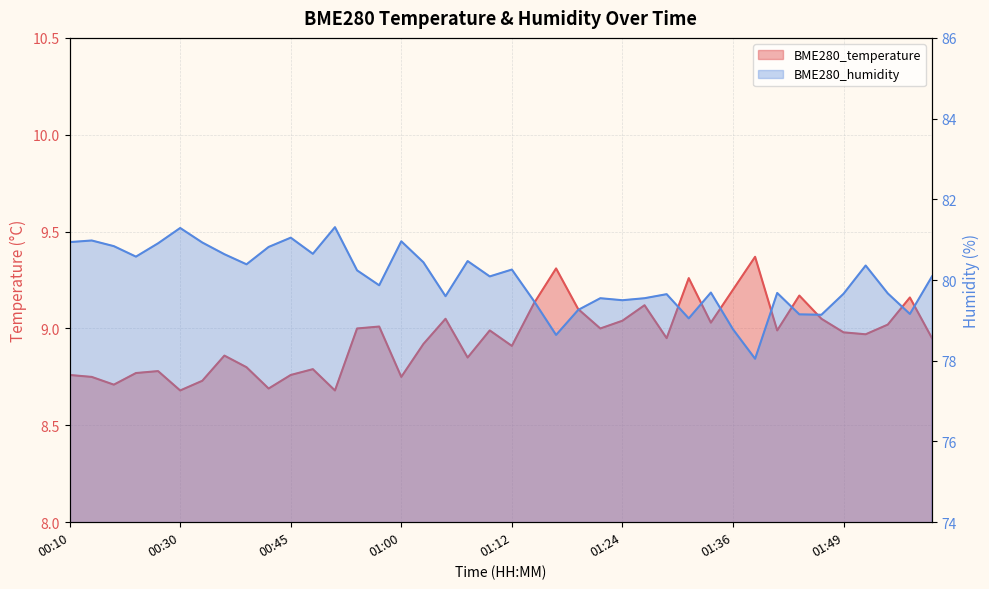

Which series changed the most between 01:22 and 01:44?

BME280_humidity